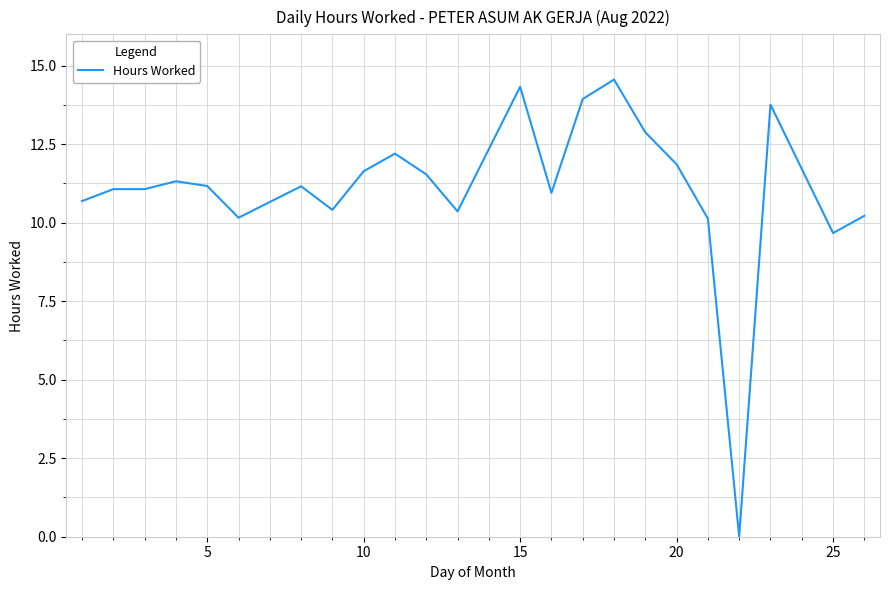

What is the greatest value displayed?

14.6